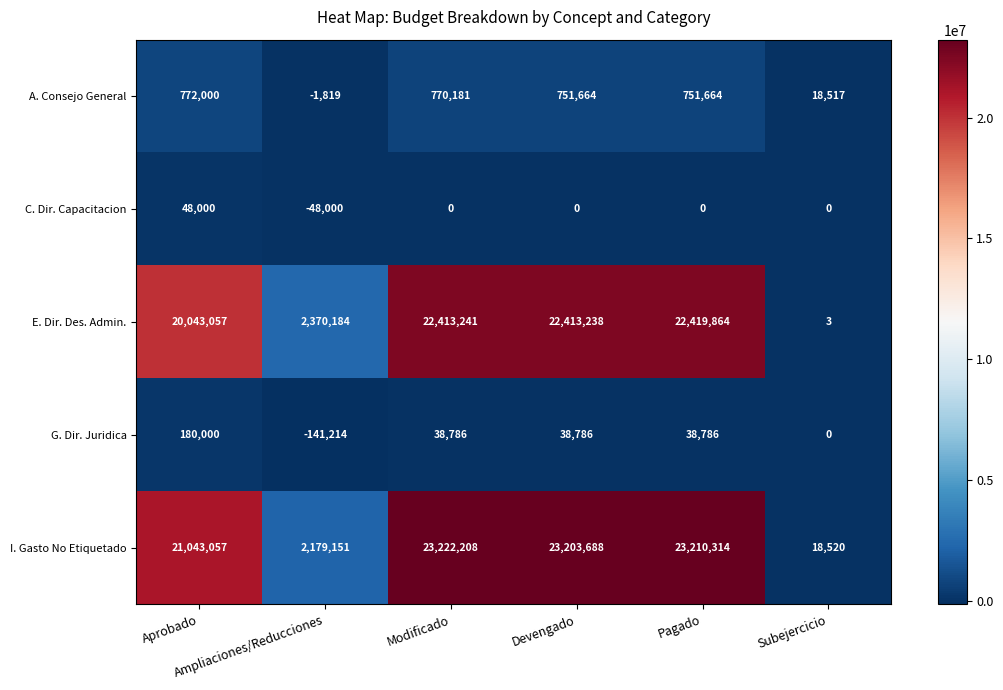

What is the minimum value for G. Dir. Juridica?

-141214